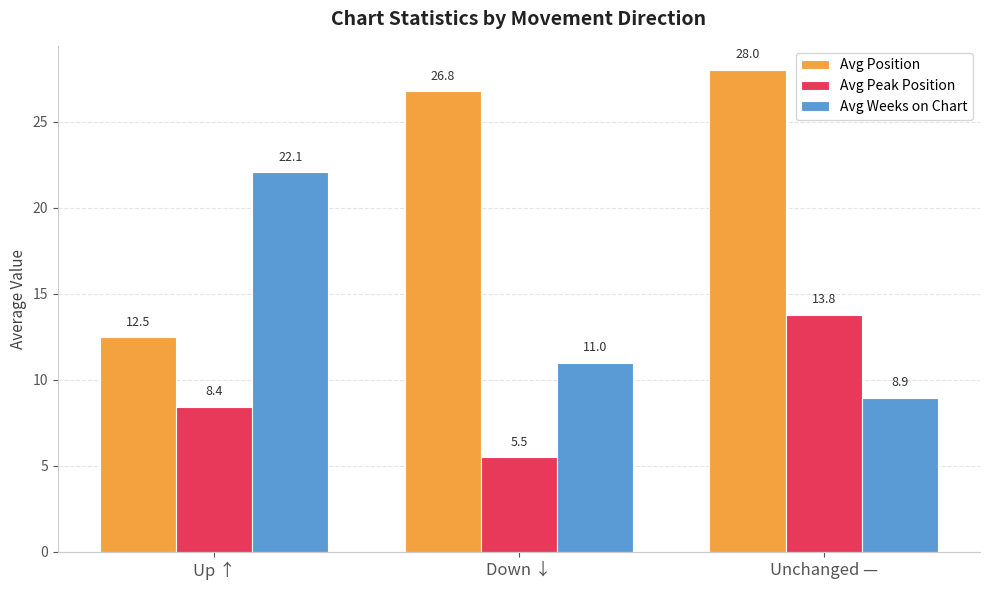

How many groups of bars are there?

3